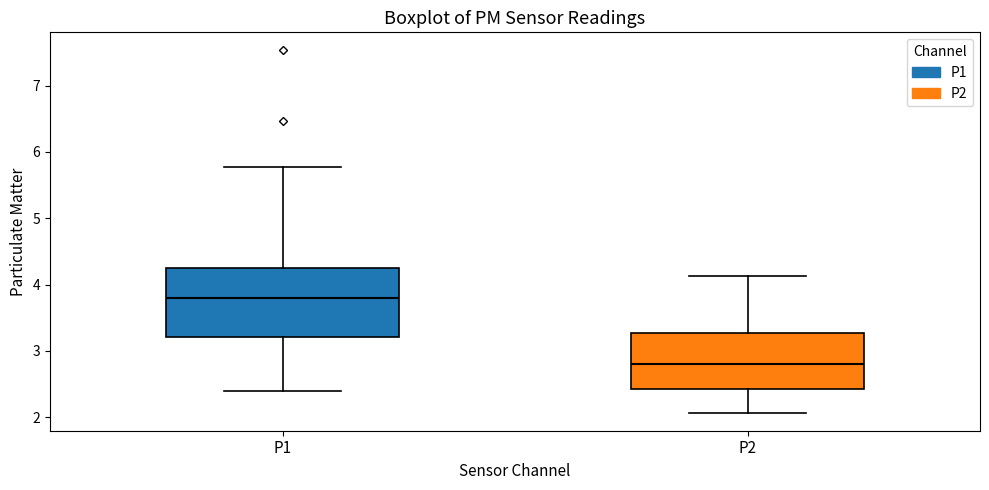

Which box's median line is the highest?

P1